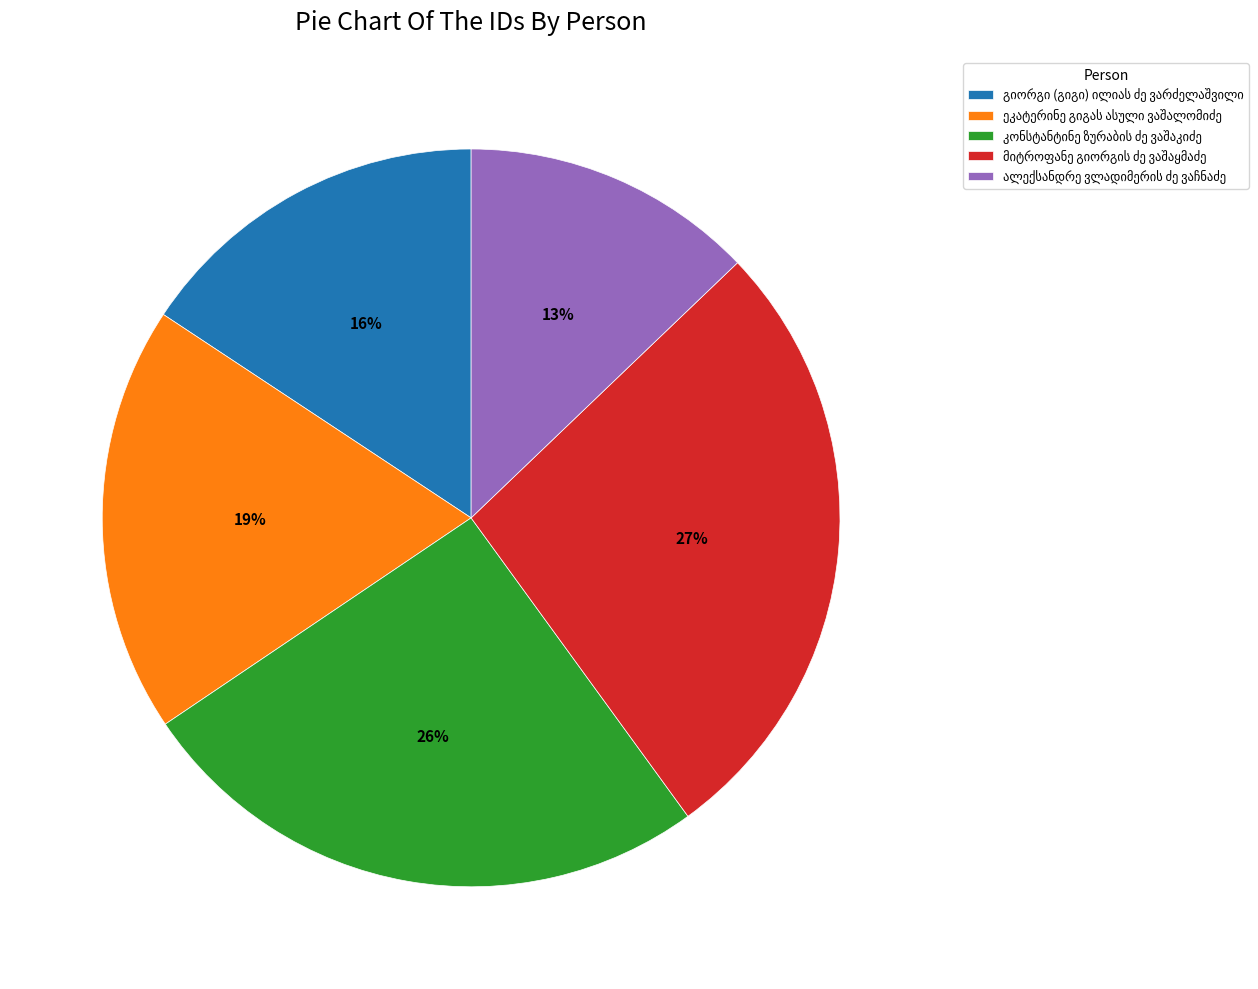

To the nearest percent, what is the difference between the largest and smallest slice percentages?

14%